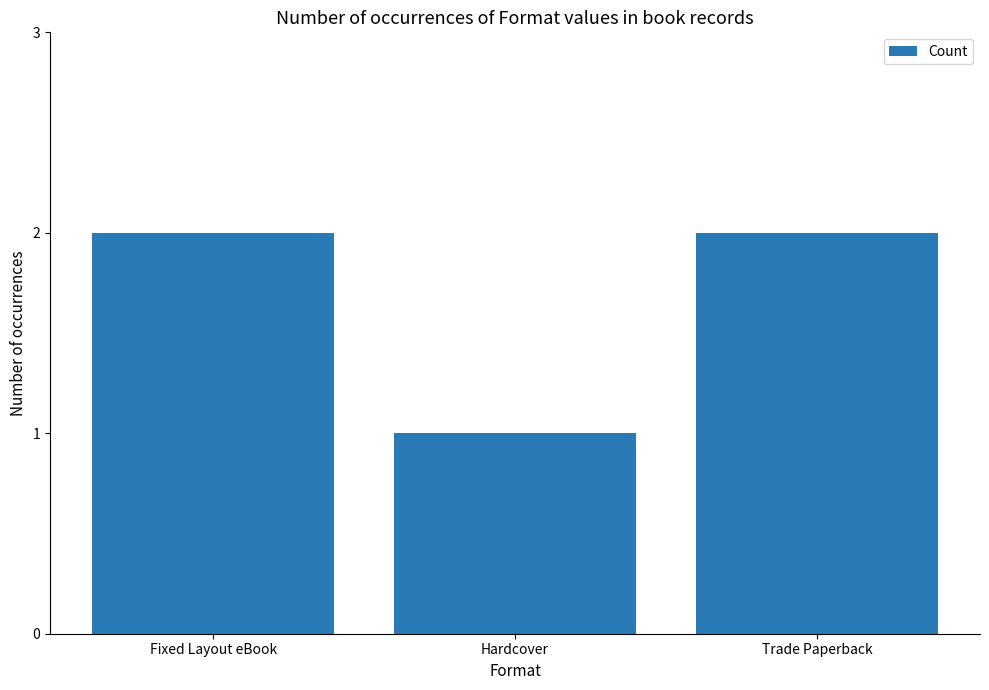

What is the ratio of the value at Trade Paperback to the value at Fixed Layout eBook?

1.0